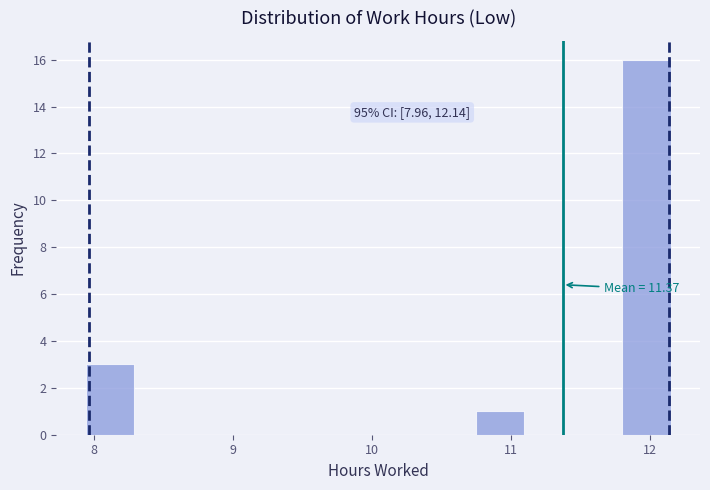

Read against the x-axis, roughly where is the centre of the tallest bar?

12.0